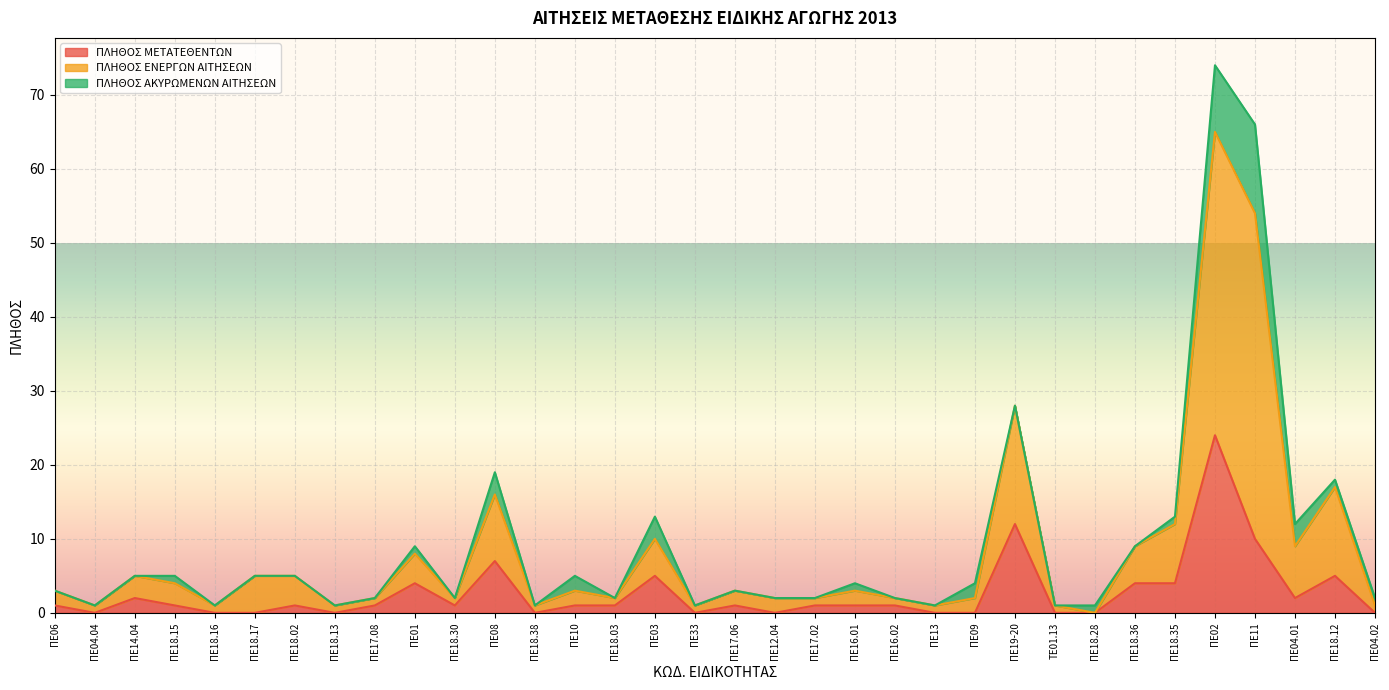

What is the sum of all ΠΛΗΘΟΣ ΕΝΕΡΓΩΝ ΑΙΤΗΣΕΩΝ values?

322